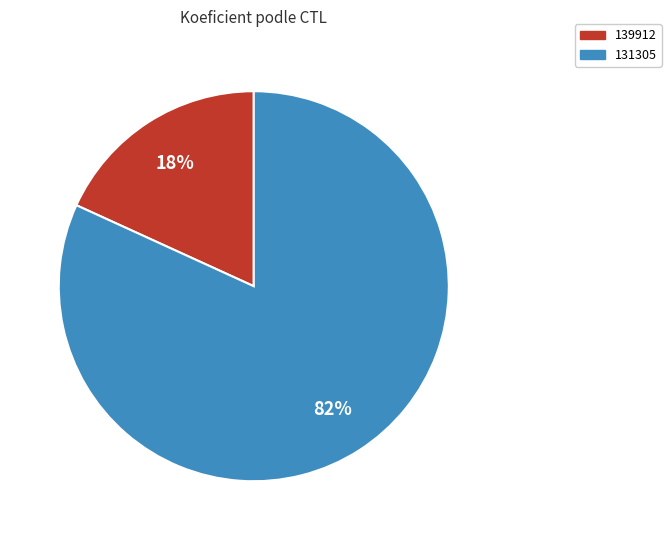

Is it true that 131305 is 82% of the pie?

True